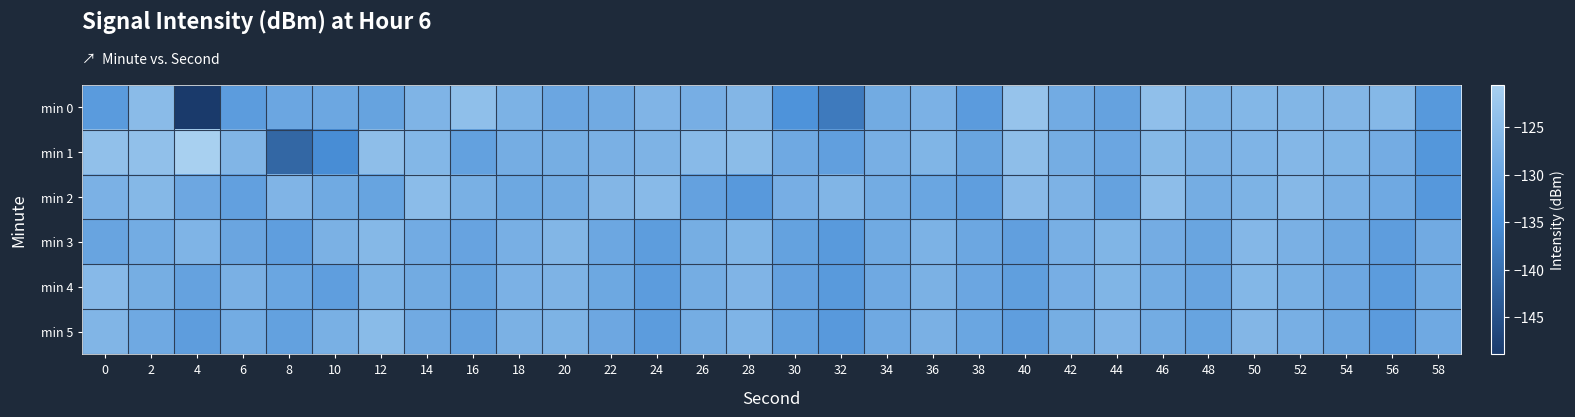

What is the total value across all series at 32?

-792.8